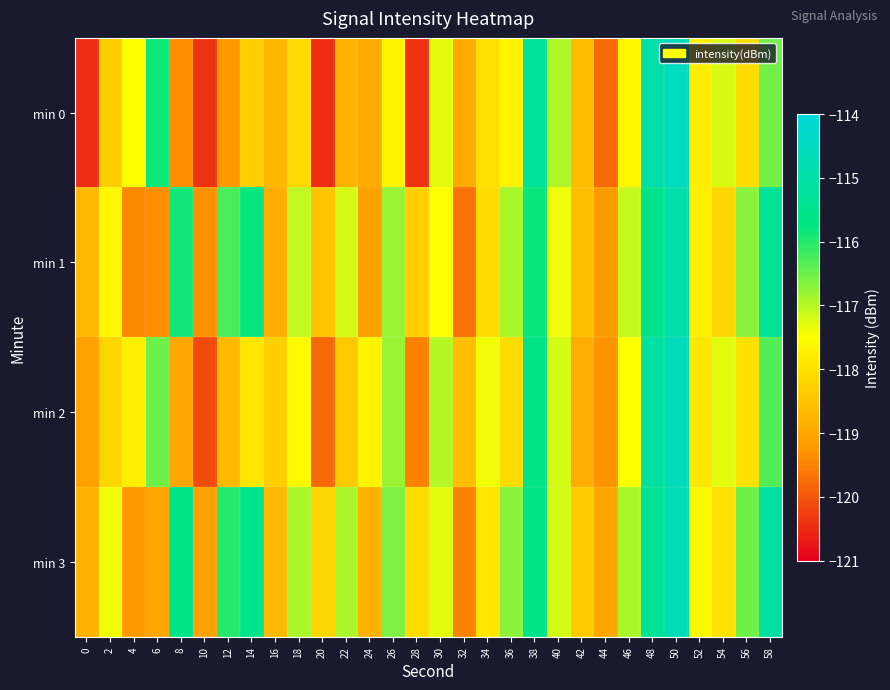

At which category does the chart reach its minimum across all series?

20